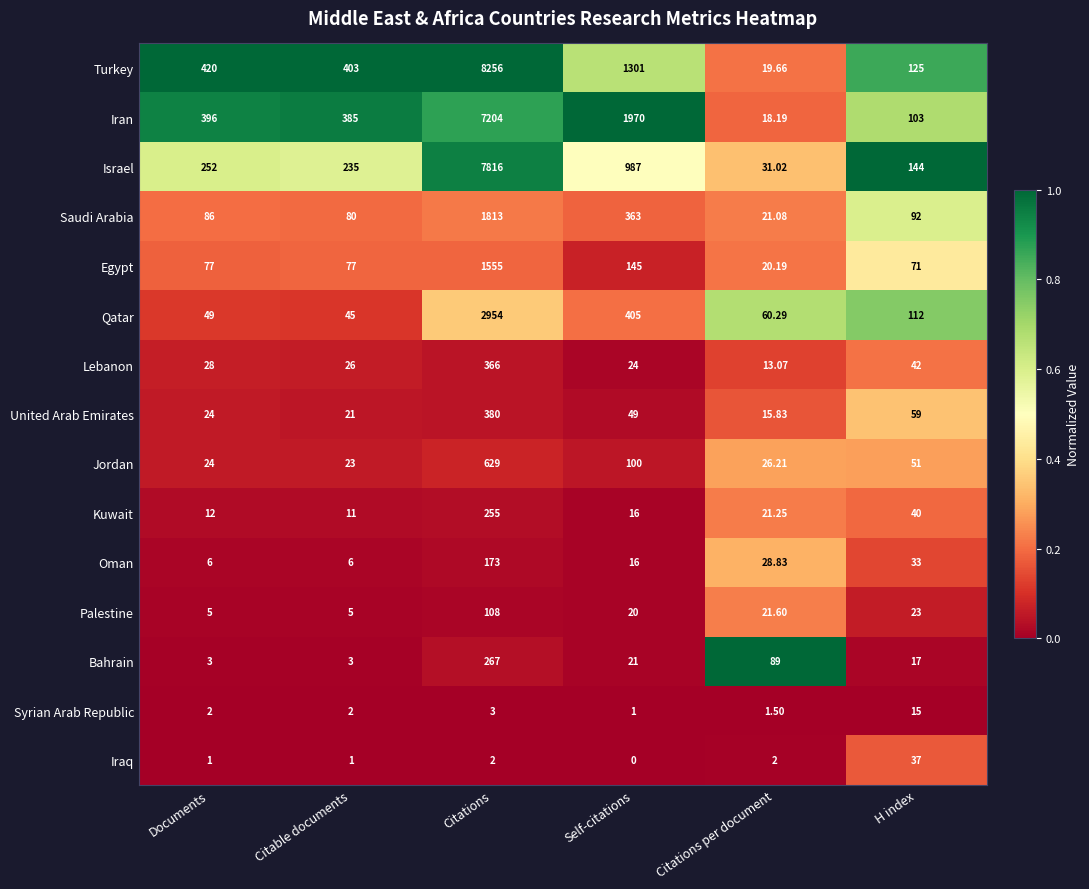

Which series has the widest spread of values?

Turkey